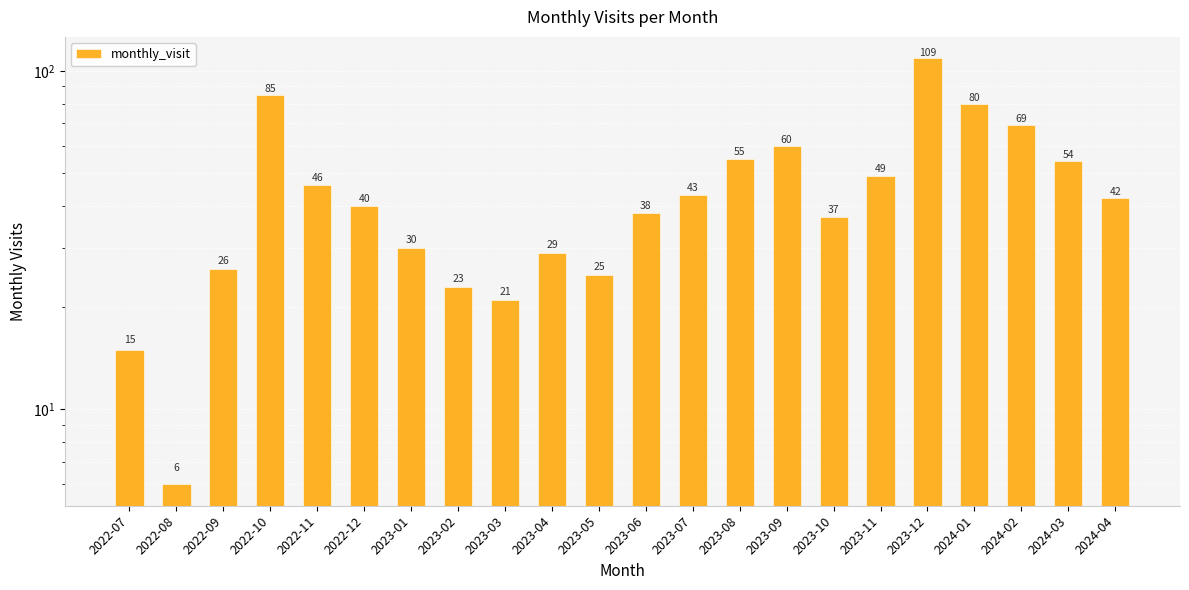

Is it true that the value at 2024-02 is 20?

False